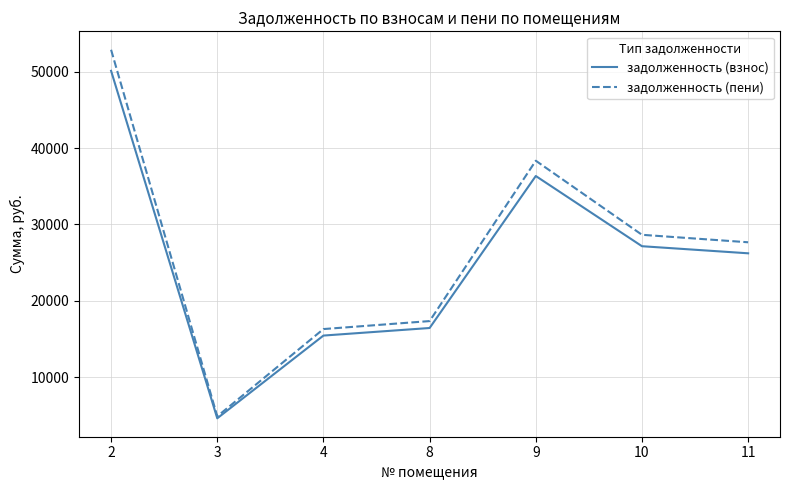

Which series has the widest spread of values?

задолженность (пени)